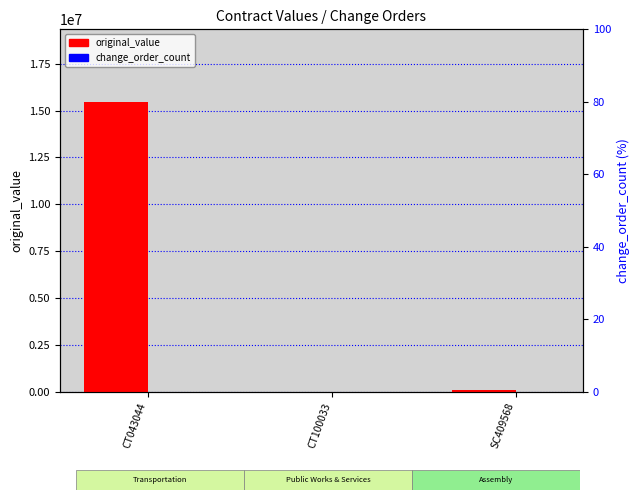

What position from the left is CT043044?

1